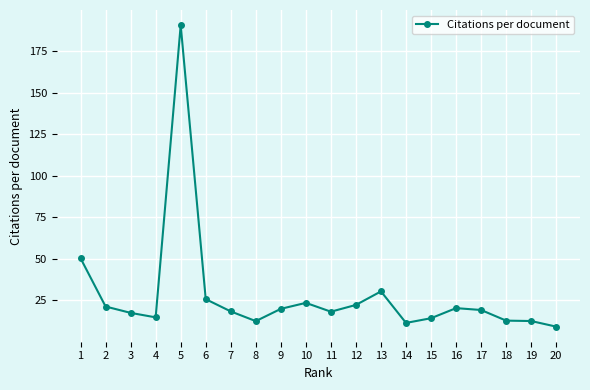

How many categories are shown in the chart?

20